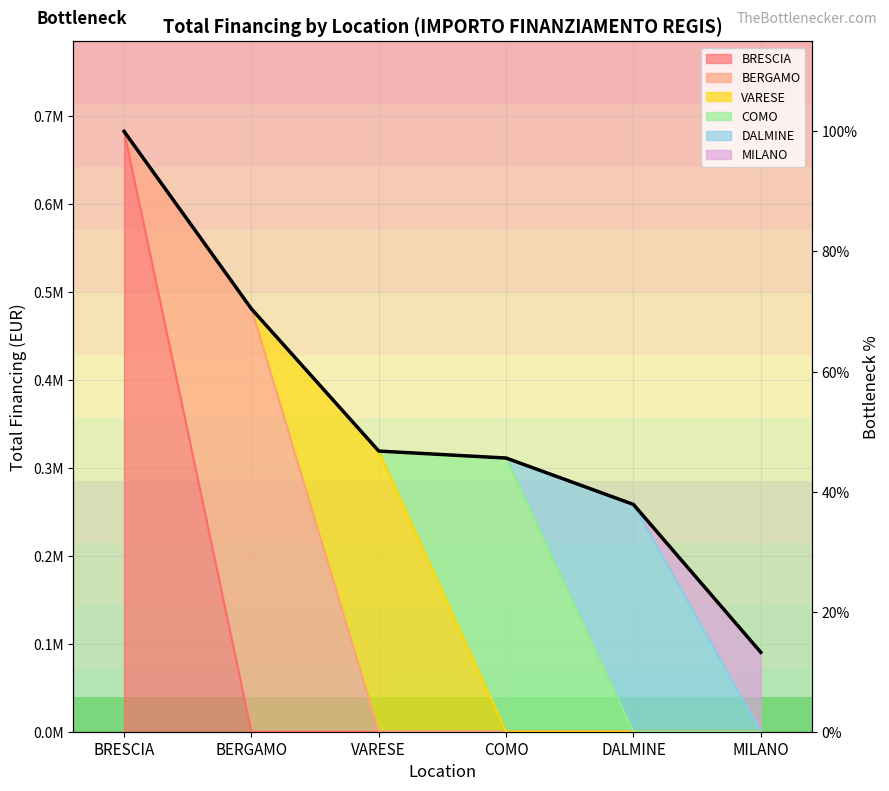

At which label is the value closest to 56?

VARESE